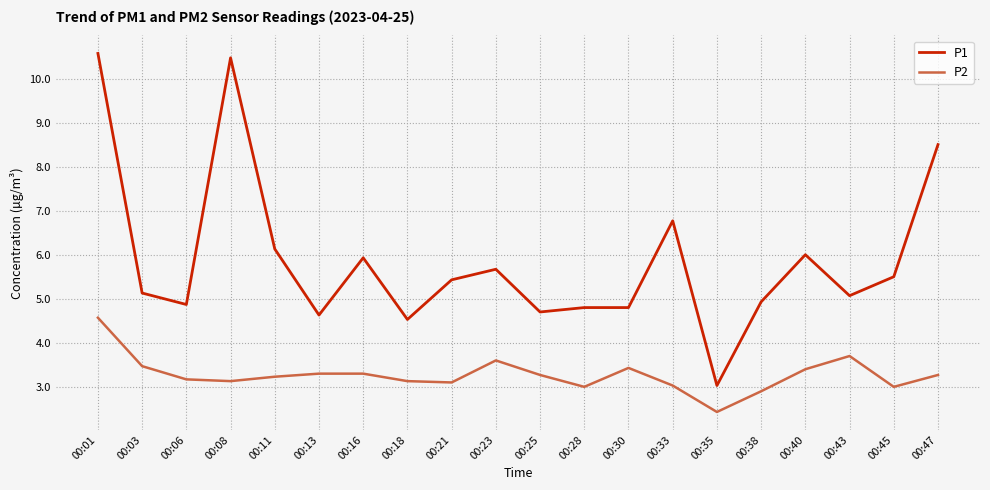

True or false: P1 and P2 cross at least once.

False